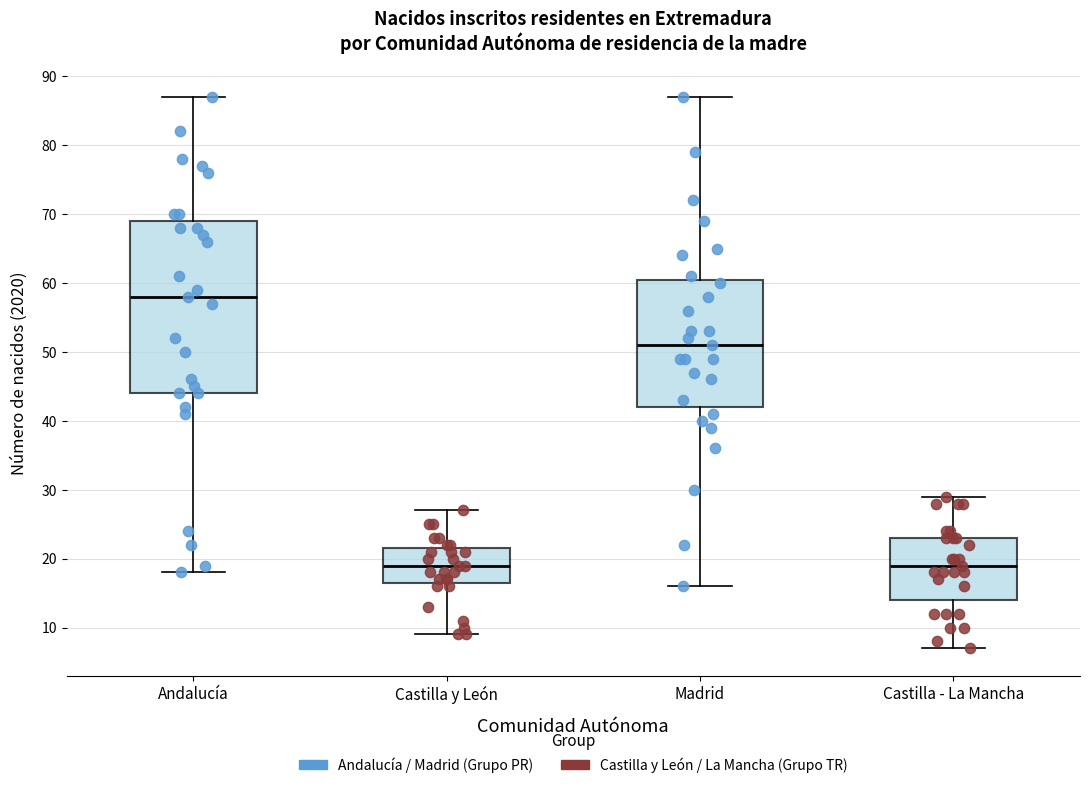

Reading left to right, transcribe this box plot: for each box, give where its median line is, the range the box spans, and where its two whiskers end, as read against the y-axis. The values are not printed on the chart, so give them approximately, as read against the axis.

Andalucía: median 58, box 44 to 69, whiskers 18 to 87
Castilla y León: median 19, box 17 to 22, whiskers 9 to 27
Madrid: median 51, box 42 to 61, whiskers 16 to 87
Castilla - La Mancha: median 19, box 14 to 23, whiskers 7 to 29